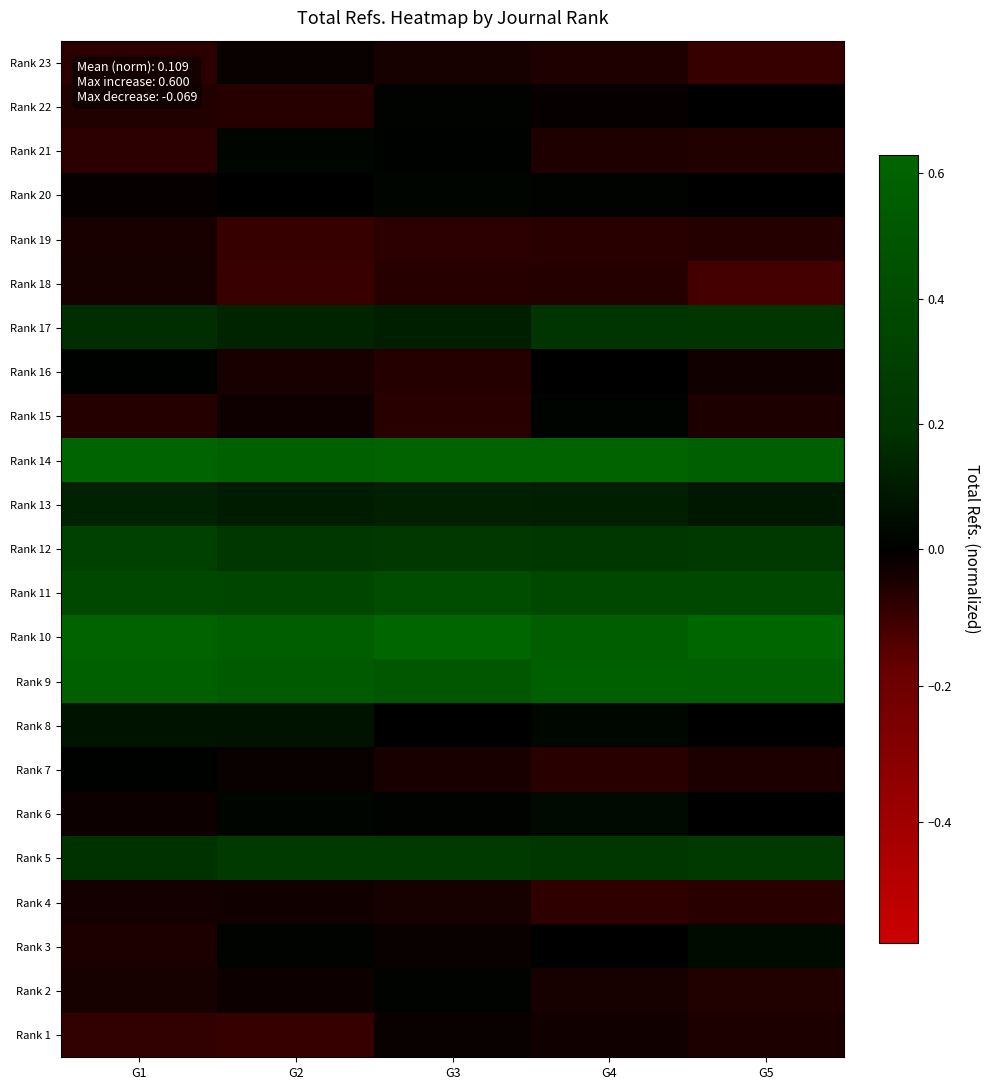

Reading left to right, what are all the values shown in this chart?

Rank 23: G1=-0.1	G2=-0.0	G3=-0.0	G4=-0.1	G5=-0.1
Rank 22: G1=-0.1	G2=-0.1	G3=0.0	G4=-0.0	G5=-0.0
Rank 21: G1=-0.1	G2=0.0	G3=0.0	G4=-0.1	G5=-0.1
Rank 20: G1=-0.0	G2=0.0	G3=0.0	G4=0.0	G5=0.0
Rank 19: G1=-0.0	G2=-0.1	G3=-0.1	G4=-0.1	G5=-0.1
Rank 18: G1=-0.0	G2=-0.1	G3=-0.1	G4=-0.1	G5=-0.1
Rank 17: G1=0.2	G2=0.1	G3=0.1	G4=0.2	G5=0.2
Rank 16: G1=0.0	G2=-0.0	G3=-0.1	G4=-0.0	G5=-0.0
Rank 15: G1=-0.1	G2=-0.0	G3=-0.1	G4=0.0	G5=-0.0
Rank 14: G1=0.6	G2=0.6	G3=0.6	G4=0.6	G5=0.6
Rank 13: G1=0.1	G2=0.1	G3=0.1	G4=0.1	G5=0.1
Rank 12: G1=0.3	G2=0.2	G3=0.2	G4=0.2	G5=0.2
Rank 11: G1=0.4	G2=0.4	G3=0.4	G4=0.4	G5=0.4
Rank 10: G1=0.6	G2=0.6	G3=0.6	G4=0.6	G5=0.6
Rank 9: G1=0.6	G2=0.5	G3=0.5	G4=0.6	G5=0.6
Rank 8: G1=0.1	G2=0.1	G3=-0.0	G4=0.0	G5=0.0
Rank 7: G1=0.0	G2=-0.0	G3=-0.0	G4=-0.1	G5=-0.0
Rank 6: G1=-0.0	G2=0.0	G3=0.0	G4=0.0	G5=-0.0
Rank 5: G1=0.2	G2=0.2	G3=0.3	G4=0.2	G5=0.3
Rank 4: G1=-0.0	G2=-0.0	G3=-0.0	G4=-0.1	G5=-0.1
Rank 3: G1=-0.0	G2=0.0	G3=-0.0	G4=0.0	G5=0.0
Rank 2: G1=-0.0	G2=-0.0	G3=0.0	G4=-0.0	G5=-0.1
Rank 1: G1=-0.1	G2=-0.1	G3=-0.0	G4=-0.0	G5=-0.0